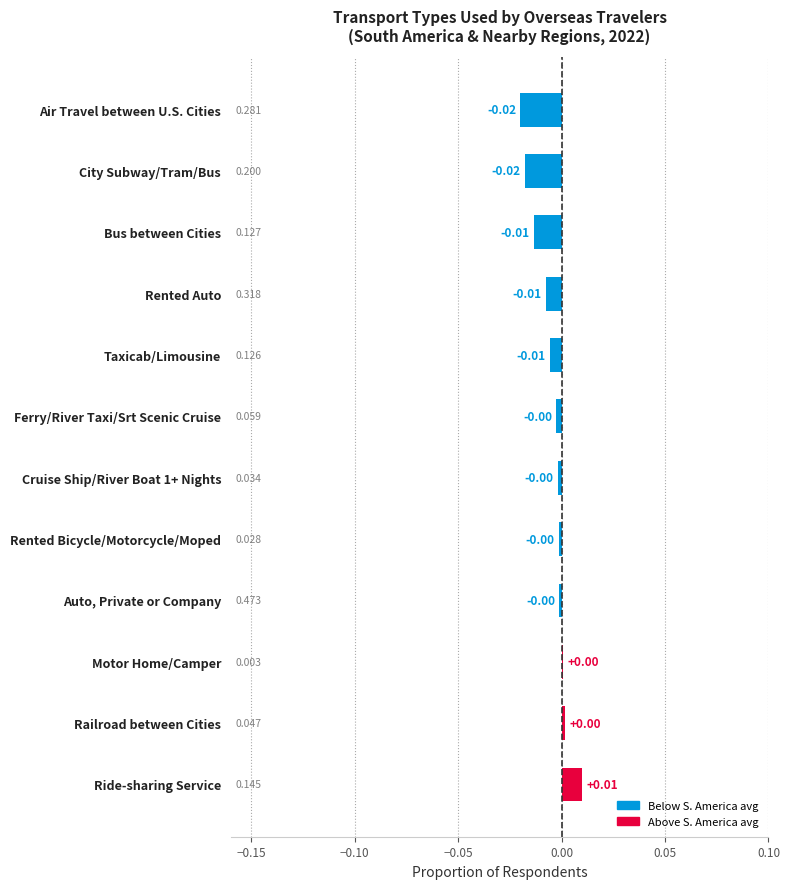

Between Taxicab/Limousine and Rented Bicycle/Motorcycle/Moped, which is larger?

Rented Bicycle/Motorcycle/Moped